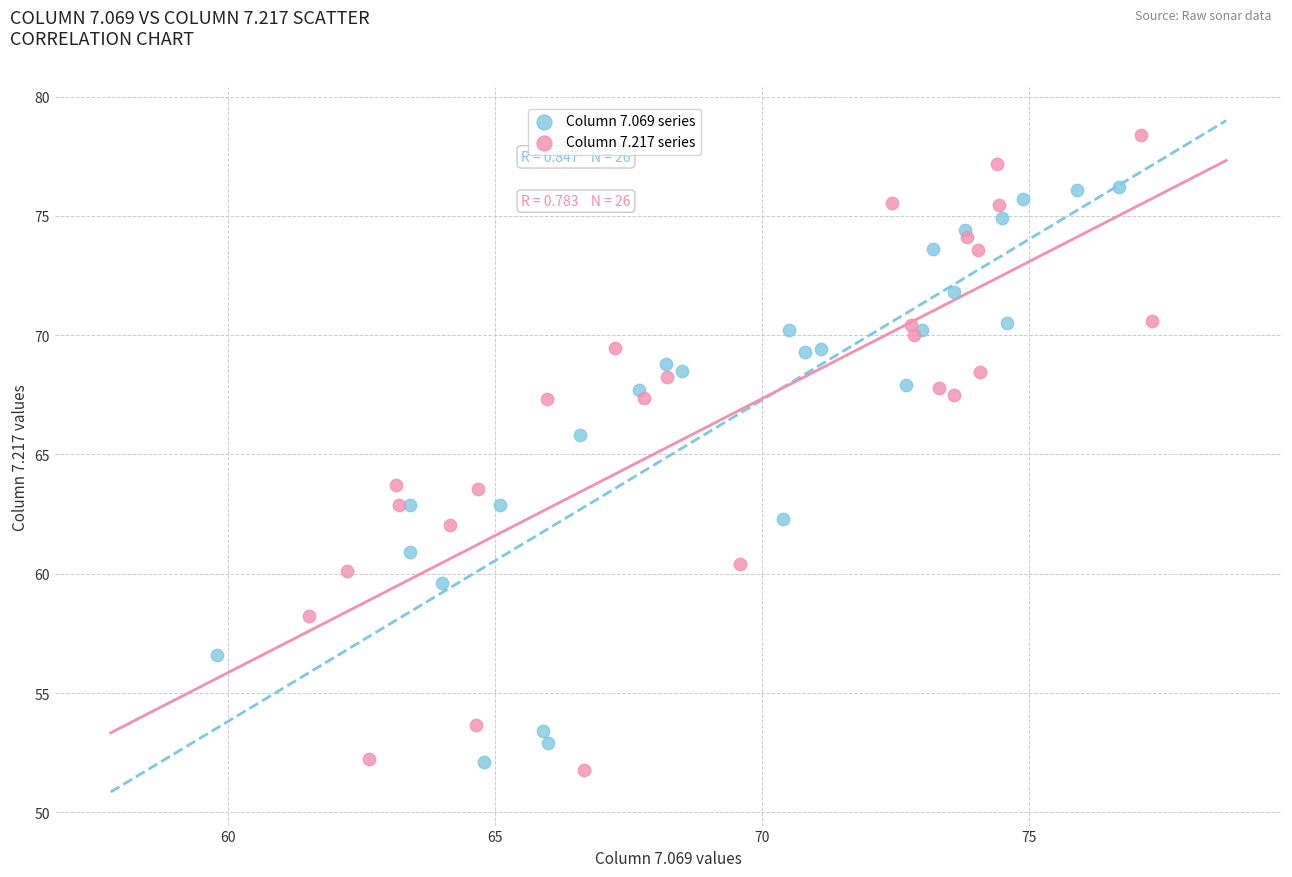

Which series has the largest Y range (max minus min)?

Column 7.217 series